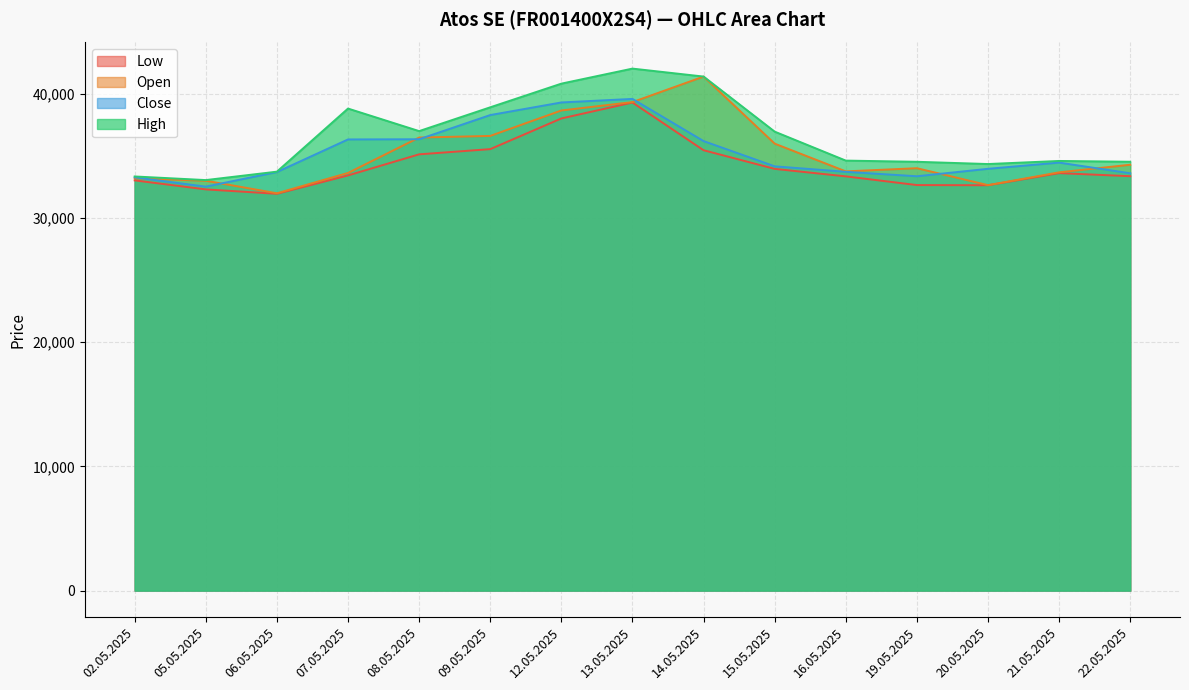

What is the difference between the highest and lowest values at 12.05.2025?

2804